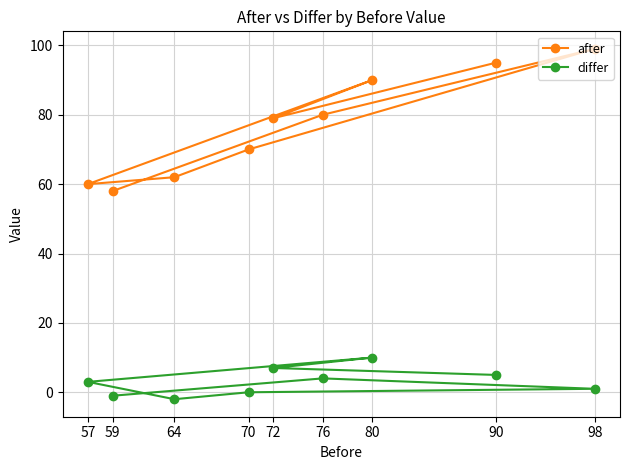

At how many categories does at least one series exceed 83?

3